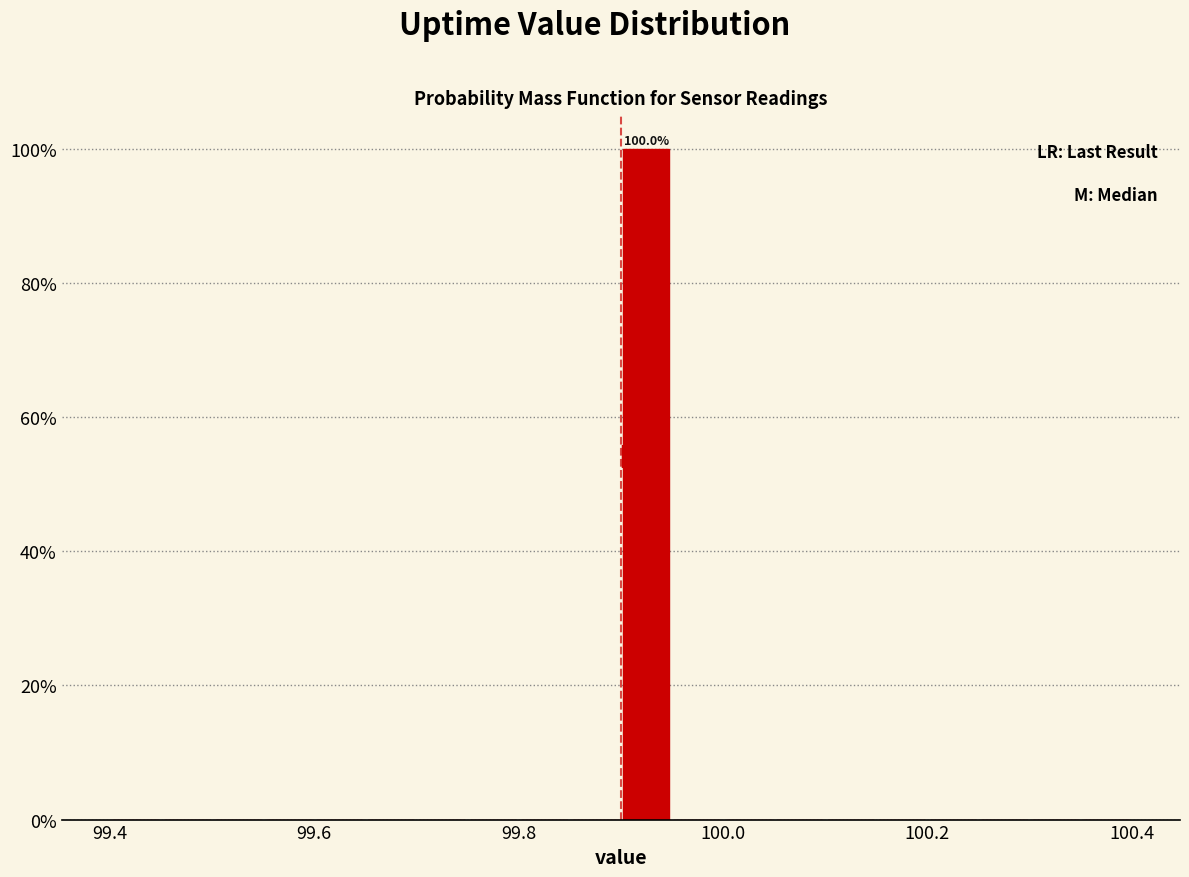

Read against the x-axis, roughly where is the centre of the tallest bar?

99.92